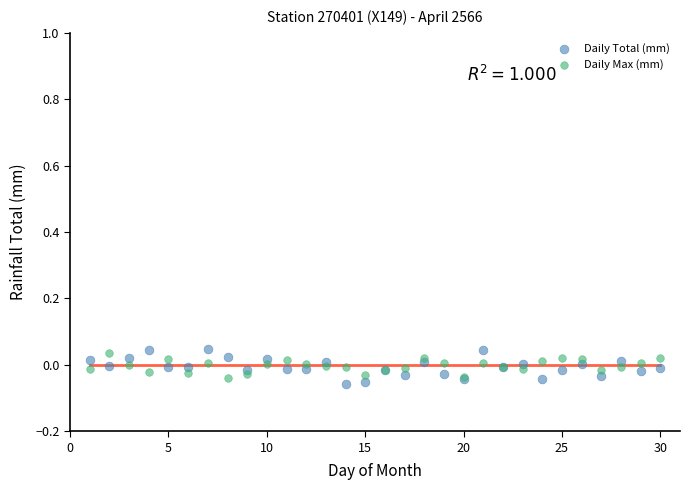

What is the X range (max minus min) for the scatter plot?

29.0